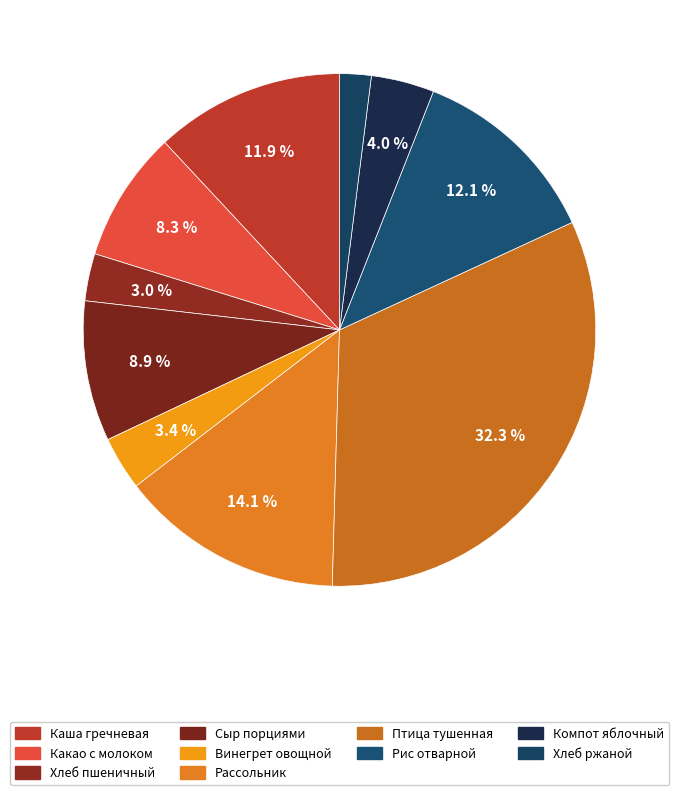

Rank the categories by value from highest to lowest.

Птица тушенная в сметанном соусе, Рассольник Ленинградский со сметаной кб, Рис отварной, Каша молочная гречневая с маслом, Сыр порциями, Какао с молоком, Компот из св.яблок, Винегрет овощной, Хлеб пшеничный, Хлеб ржаной